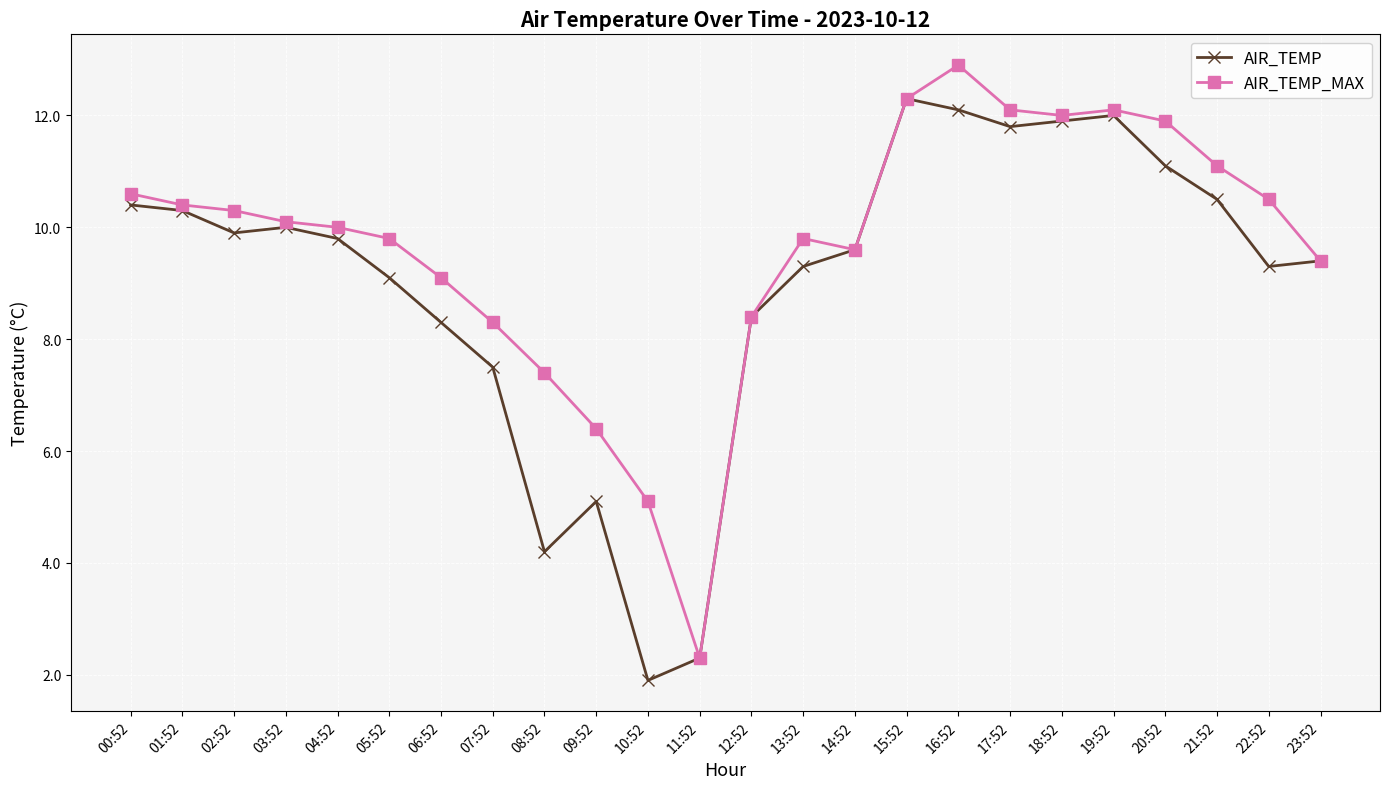

What is the total value across all series at 06:52?

17.4